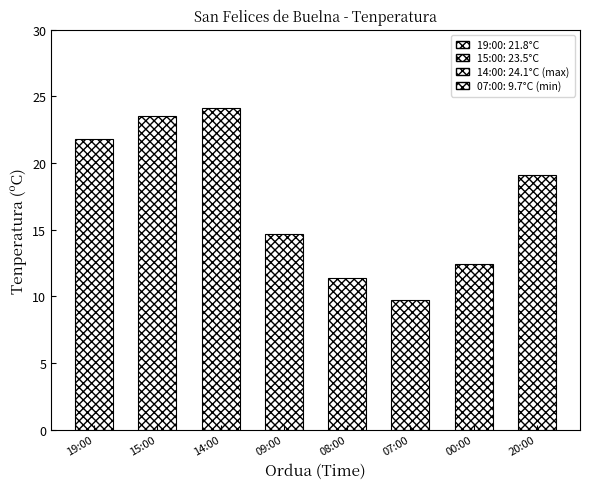

Reading left to right, transcribe all the data shown in this chart.

19:00=21.8	15:00=23.5	14:00=24.1	09:00=14.7	08:00=11.4	07:00=9.7	00:00=12.4	20:00=19.1